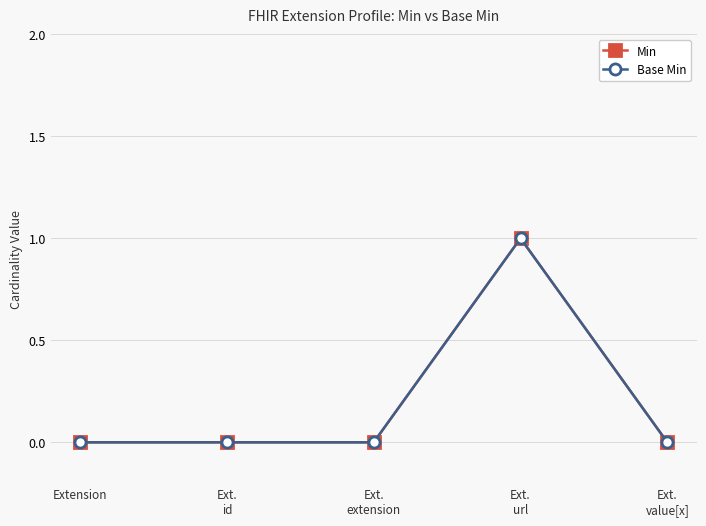

Is this an area chart (filled region under the line)?

No